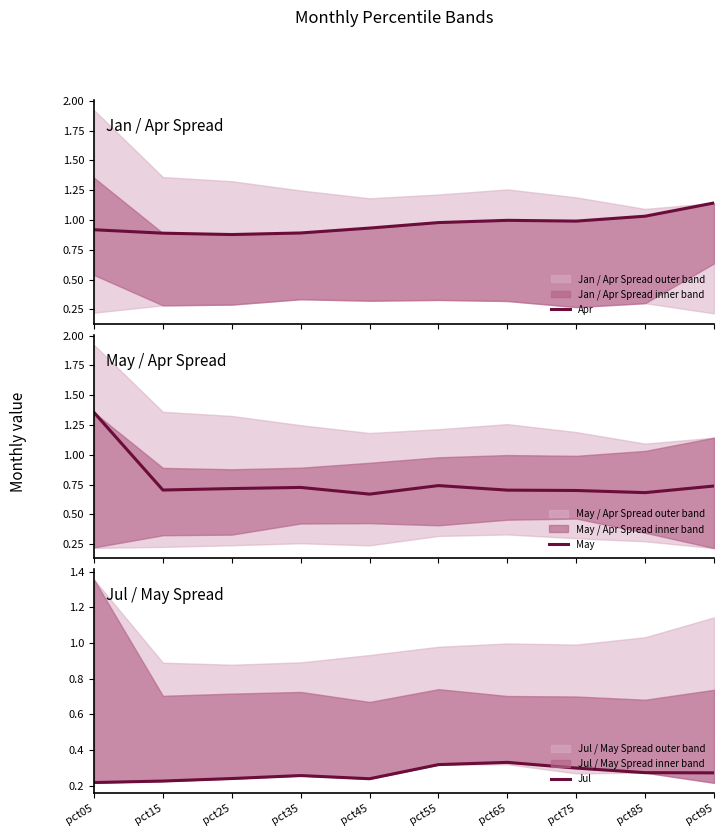

Reading right to left, what are all the values shown in this chart?

Apr: pct95=1.1	pct85=1.0	pct75=1.0	pct65=1.0	pct55=1.0	pct45=0.9	pct35=0.9	pct25=0.9	pct15=0.9	pct05=0.9
May: pct95=0.7	pct85=0.7	pct75=0.7	pct65=0.7	pct55=0.7	pct45=0.7	pct35=0.7	pct25=0.7	pct15=0.7	pct05=1.4
Jul: pct95=0.3	pct85=0.3	pct75=0.3	pct65=0.3	pct55=0.3	pct45=0.2	pct35=0.3	pct25=0.2	pct15=0.2	pct05=0.2